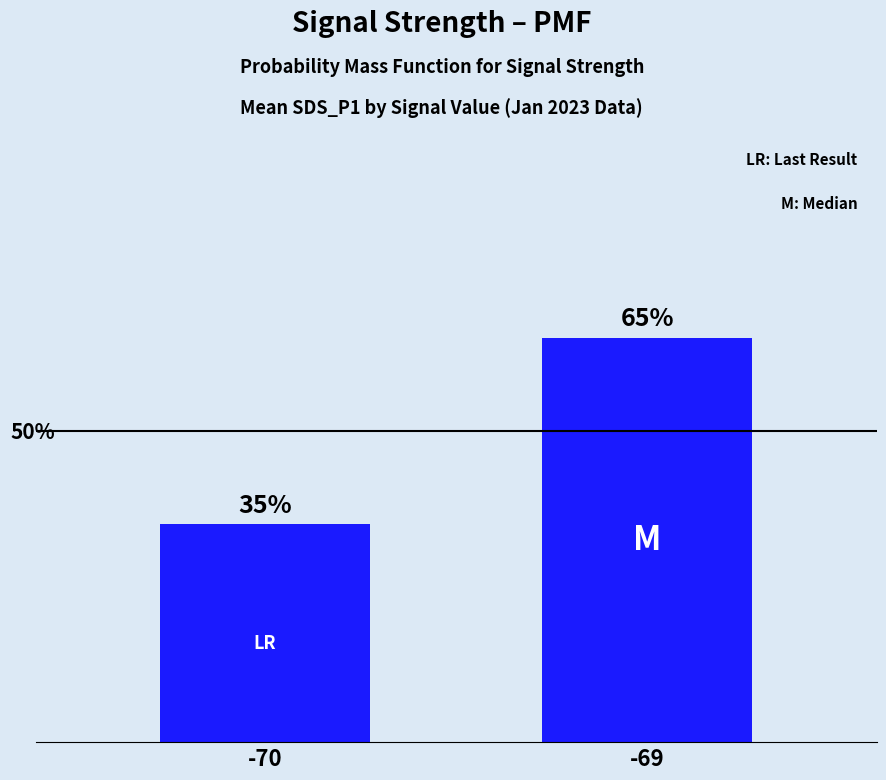

List the labels in order of value, smallest first.

-70, -69